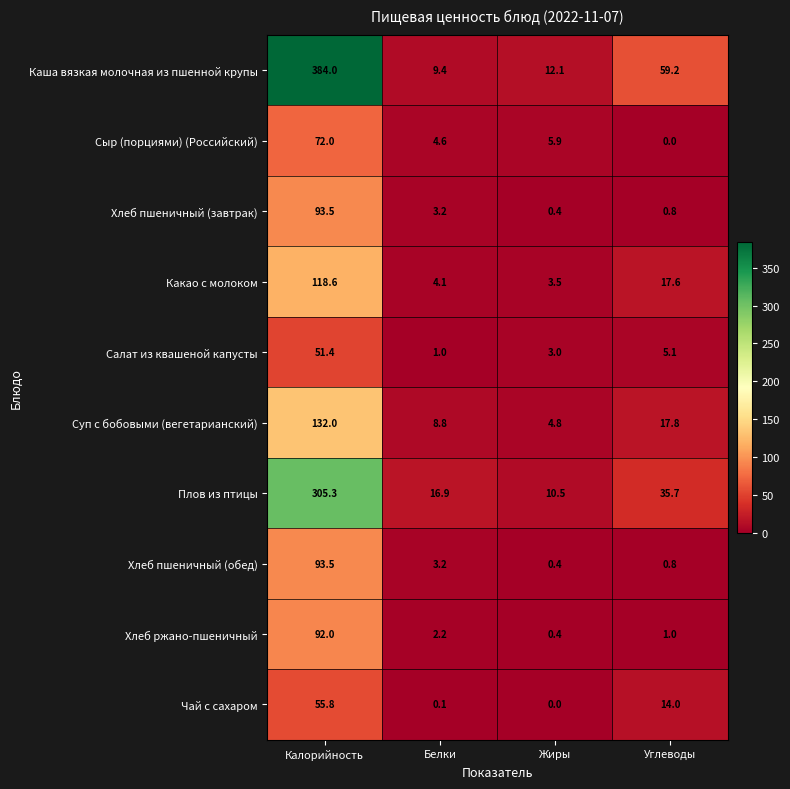

Where is Какао с молоком nearest to the value 61?

Углеводы